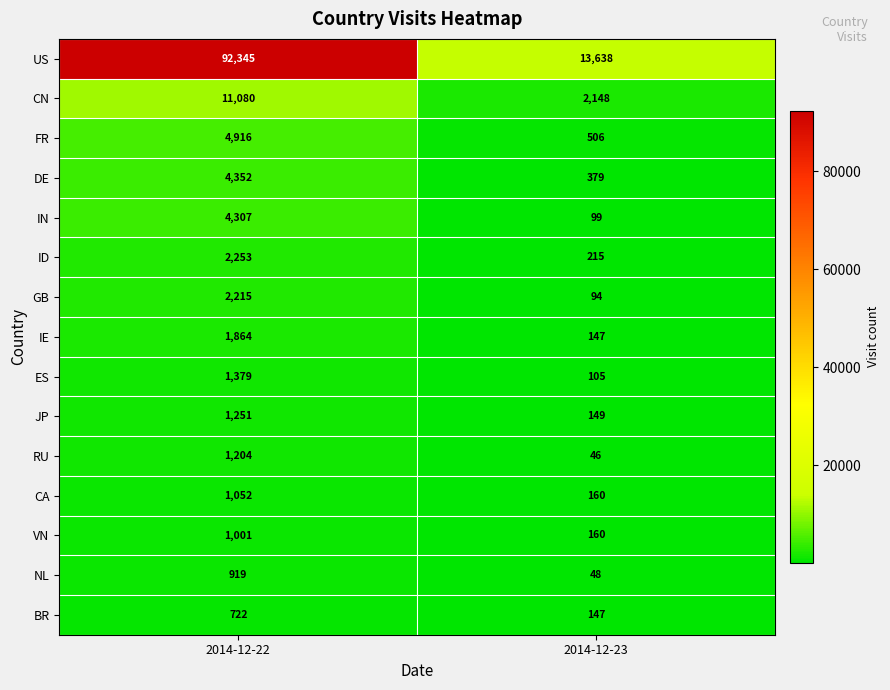

Rank the series at 2014-12-22 from highest to lowest value.

US, CN, FR, DE, IN, ID, GB, IE, ES, JP, RU, CA, VN, NL, BR